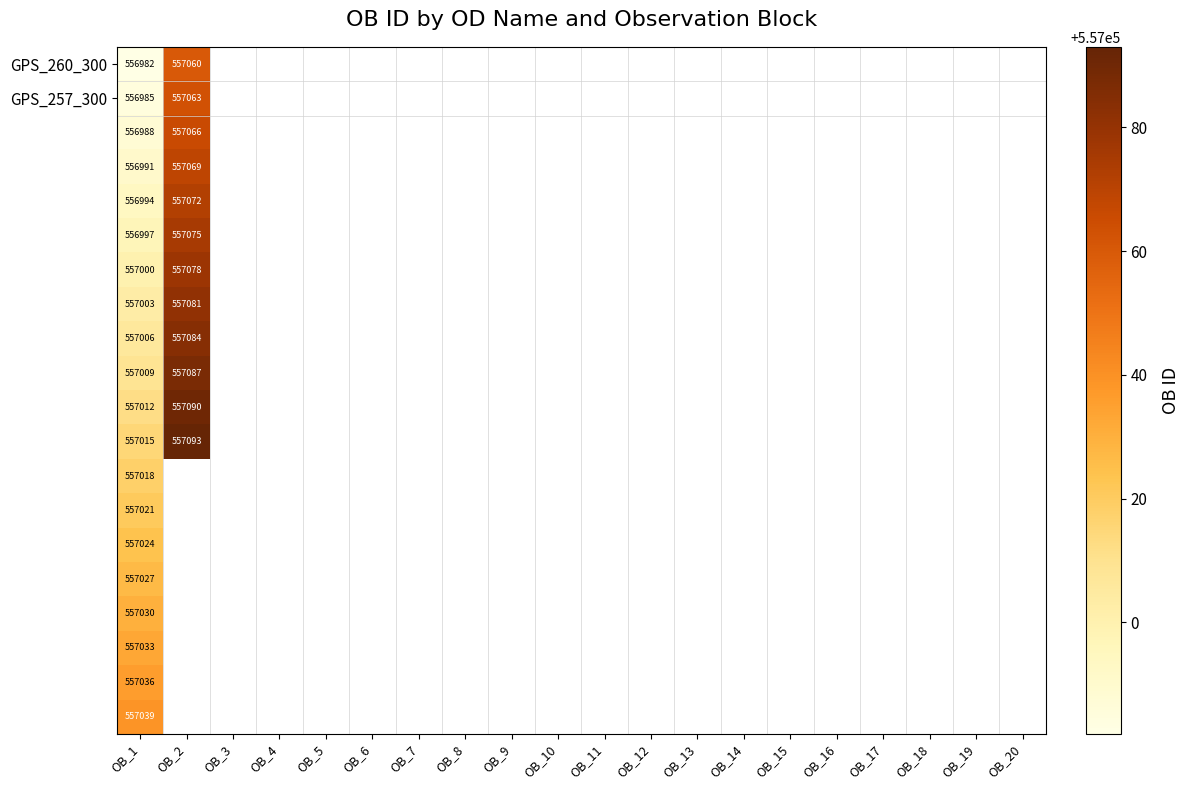

What is the spread (max minus min) of values at OB_1?

57